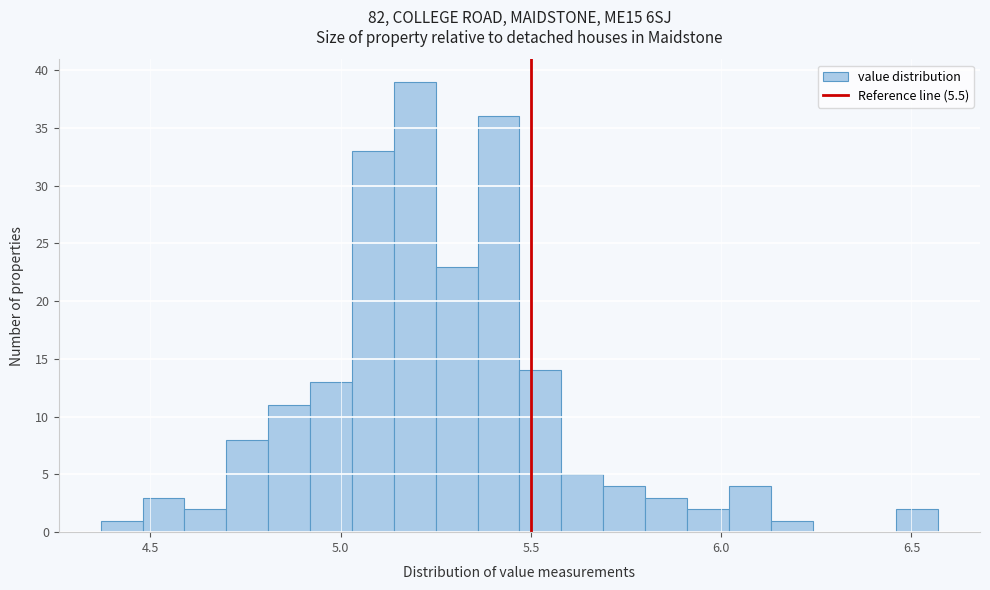

Read against the x-axis, roughly where is the centre of the tallest bar?

5.20